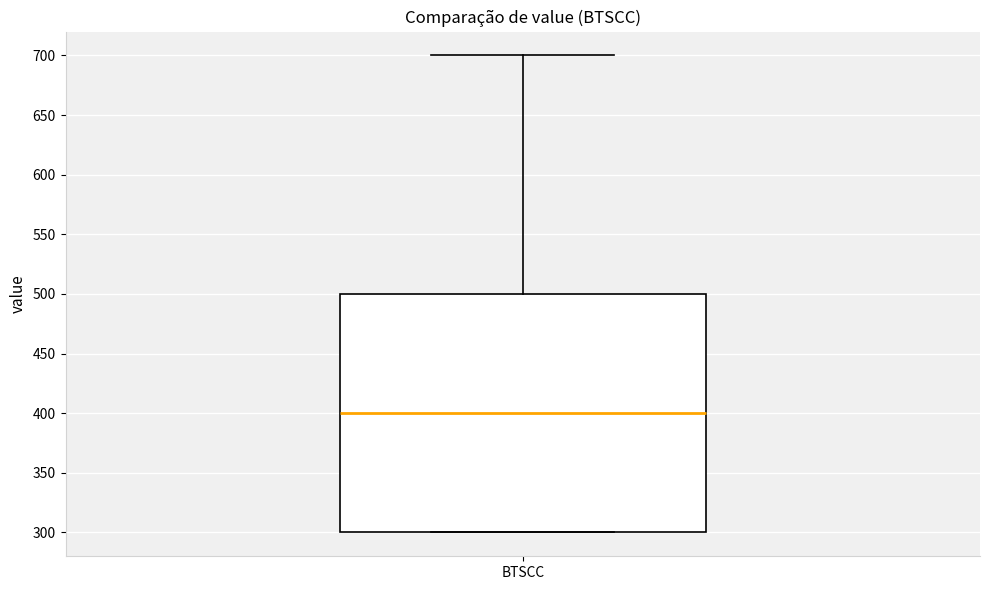

Where is the lower edge of the box for BTSCC on the y-axis? The values are not printed on the chart, so give them approximately, as read against the axis.

300